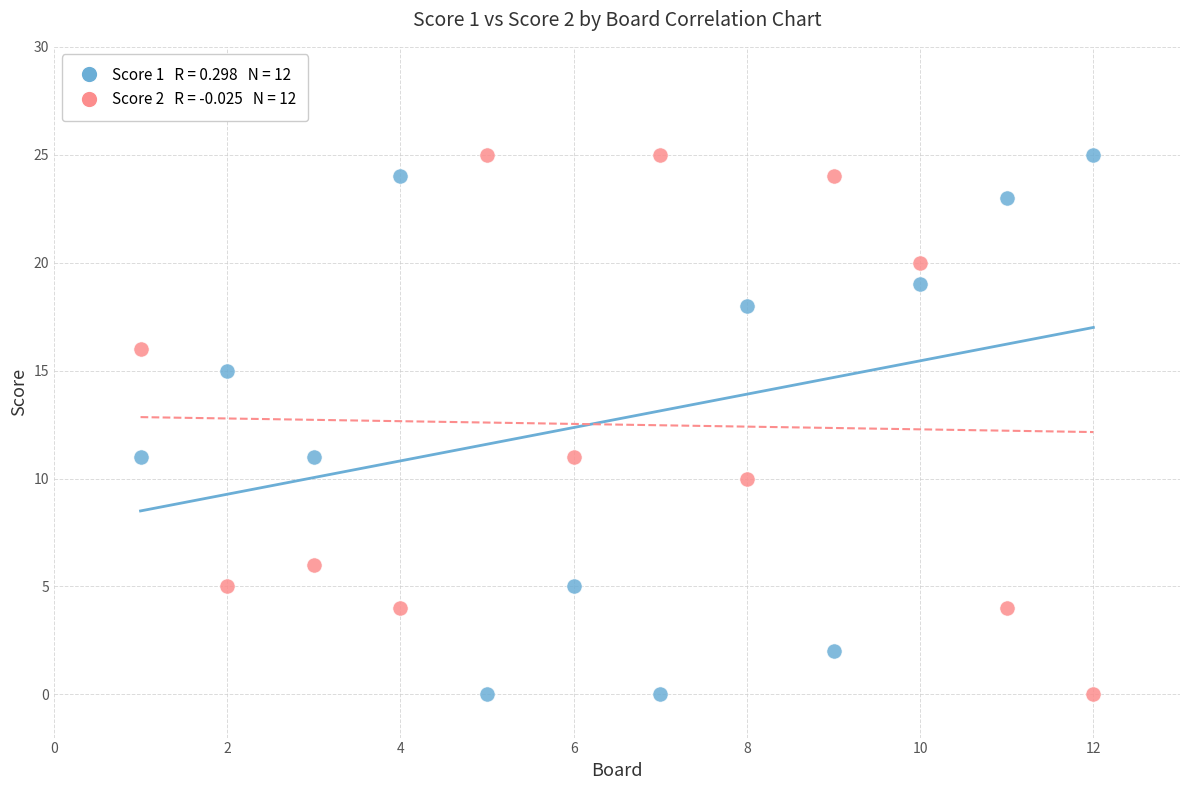

Across all data points, what is the range of X values (max minus min)?

11